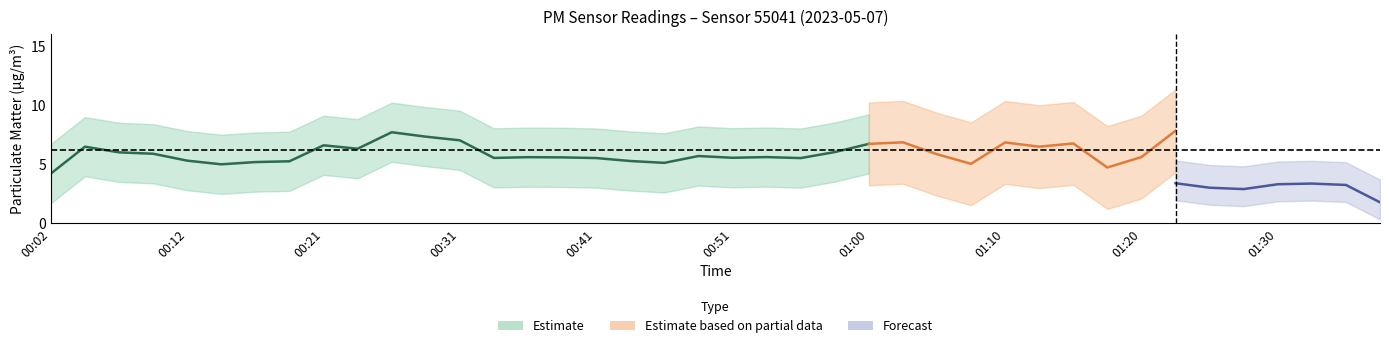

True or false: P1 and P2 intersect in this chart.

False